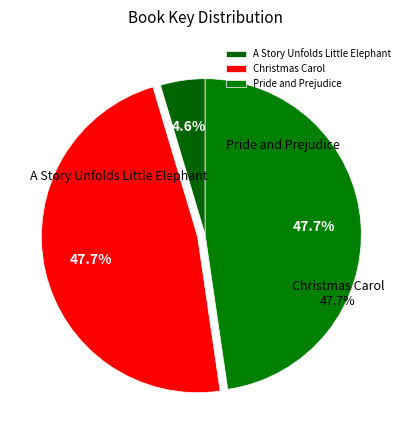

Combined, do Christmas Carol and Pride and Prejudice account for over 50%?

Yes